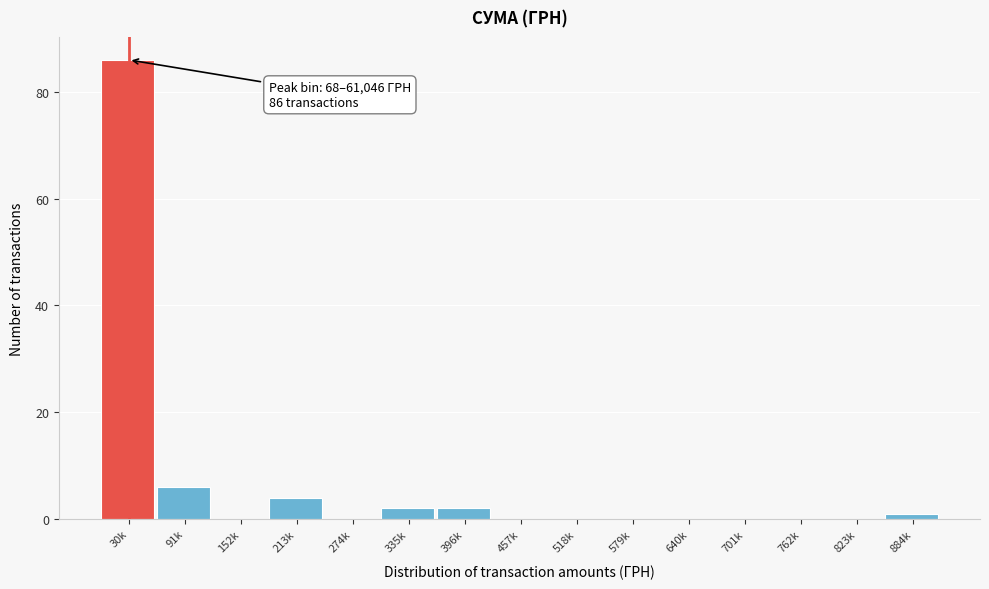

Reading left to right, transcribe all the data shown in this chart.

30k=86	91k=6	152k=0	213k=4	274k=0	335k=2	396k=2	457k=0	518k=0	579k=0	640k=0	701k=0	762k=0	823k=0	884k=1